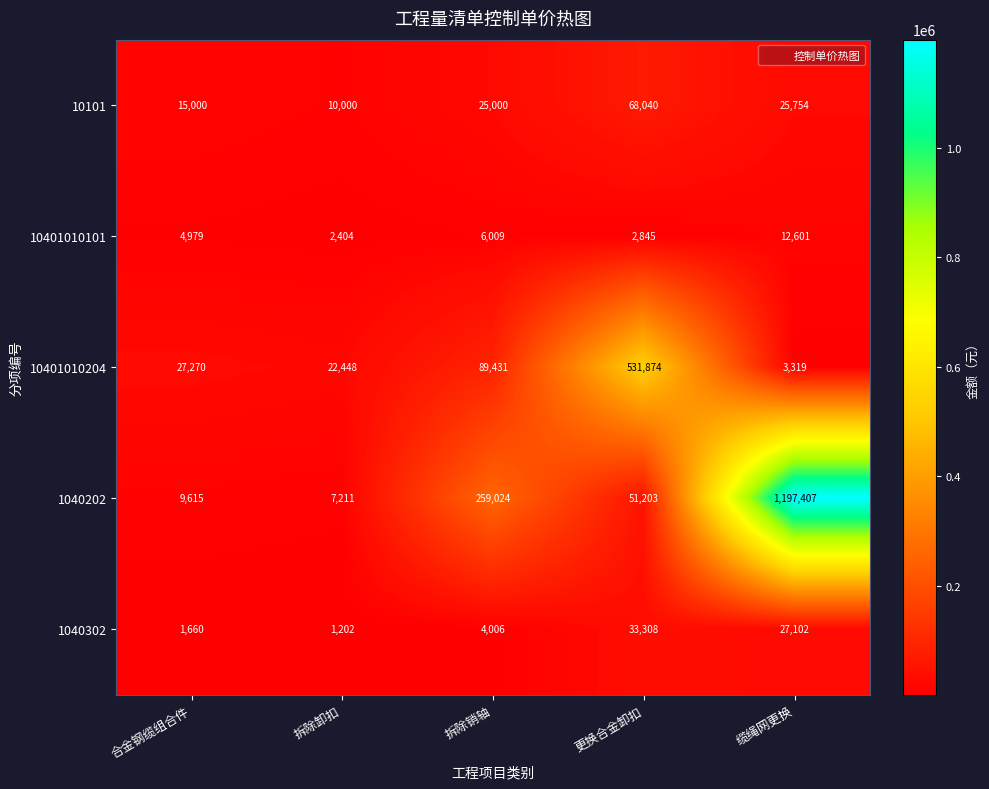

What value does the 10401010101 series have at 拆除销轴, to the nearest 50?

6000